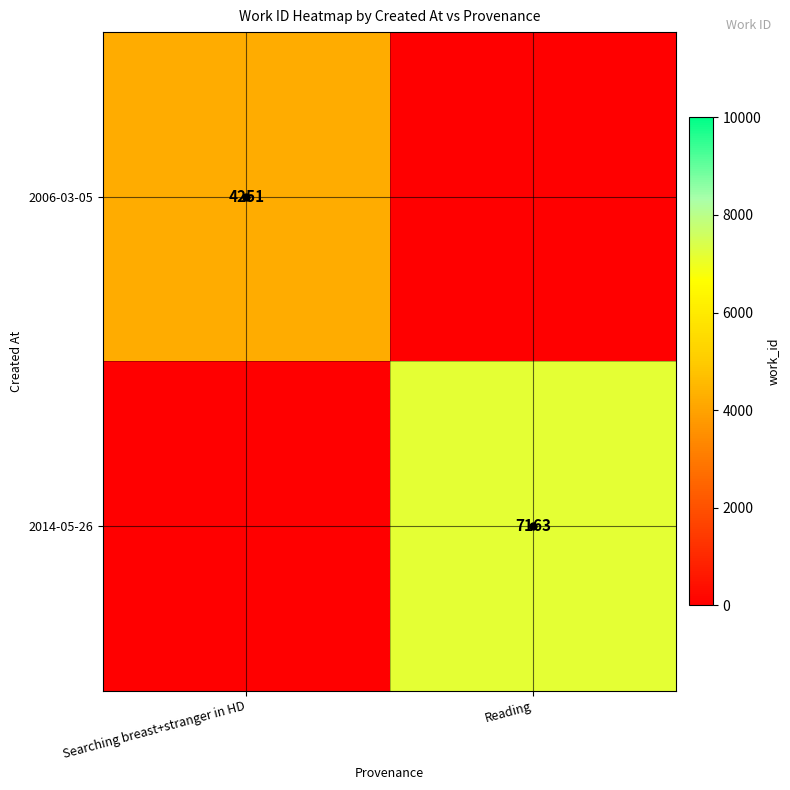

The 2014-05-26 series shows 7163 at Reading. True or false?

True